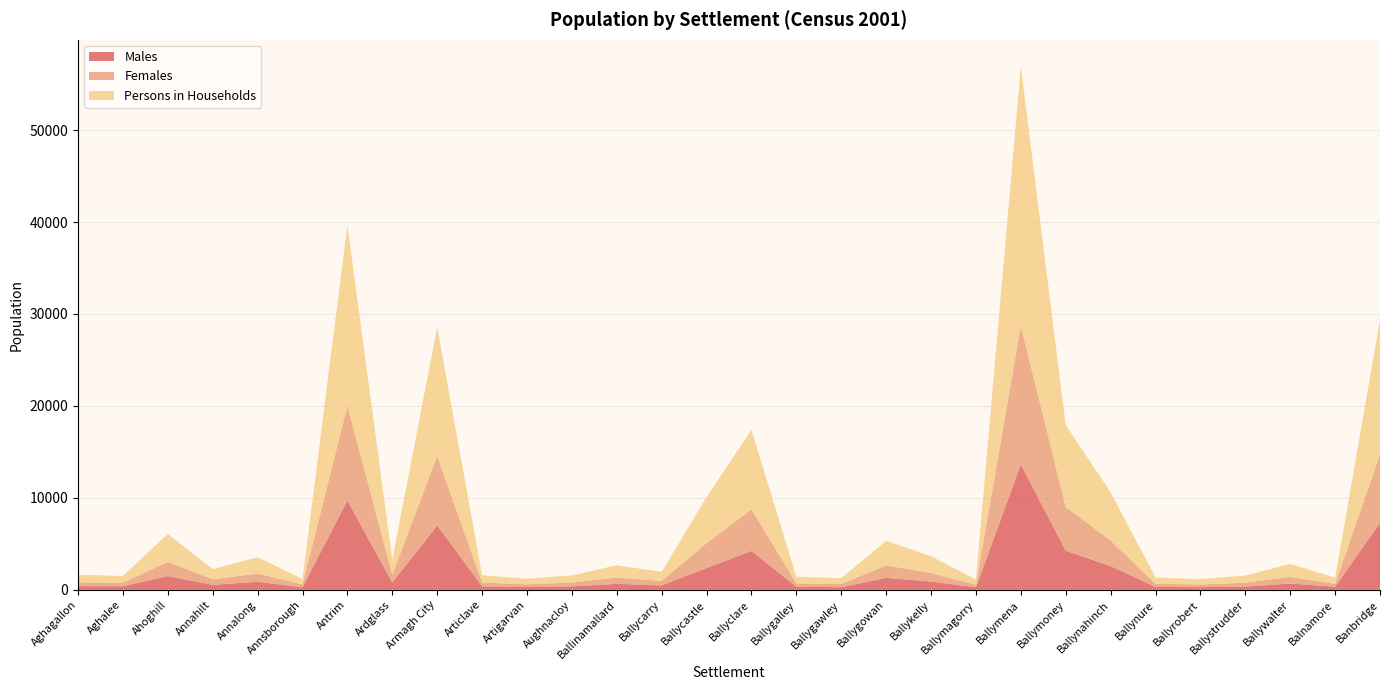

Reading right to left, what are all the values shown in this chart?

Males: 7294	343	692	365	299	326	2590	4264	13639	285	911	1312	294	350	4235	2383	492	661	389	308	396	7016	803	9728	289	890	555	1495	396	414
Females: 7450	318	724	416	288	351	2774	4757	15078	280	925	1359	348	364	4535	2706	489	679	412	295	404	7574	865	10273	304	888	593	1560	378	410
Persons in Households: 14621	661	1416	781	587	677	5246	8892	28244	565	1823	2671	635	714	8630	5008	981	1340	770	603	800	13993	1607	19674	593	1778	1113	3039	739	824